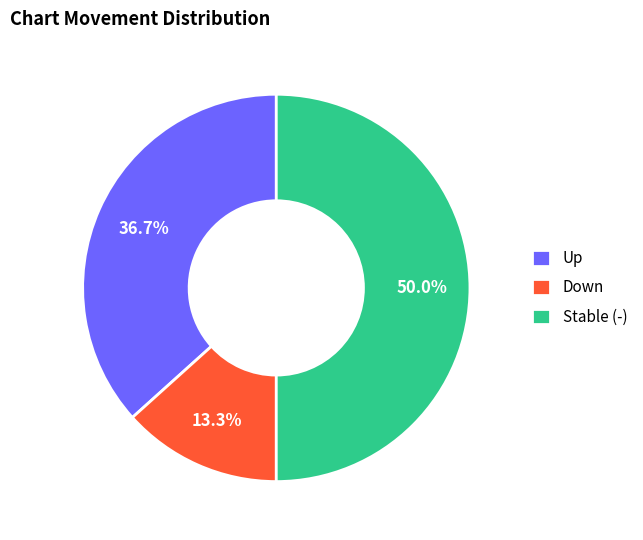

What is the smallest slice in the pie chart?

Down